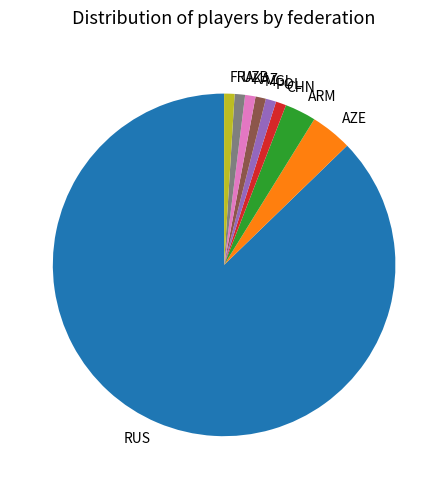

What is the largest slice in the pie chart?

RUS